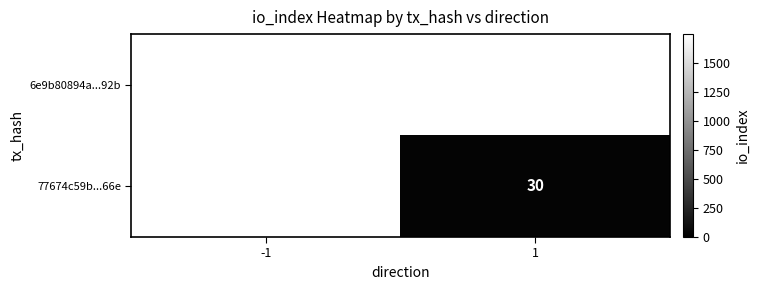

The 6e9b80894a...92b series shows 2551.3 at -1. True or false?

False